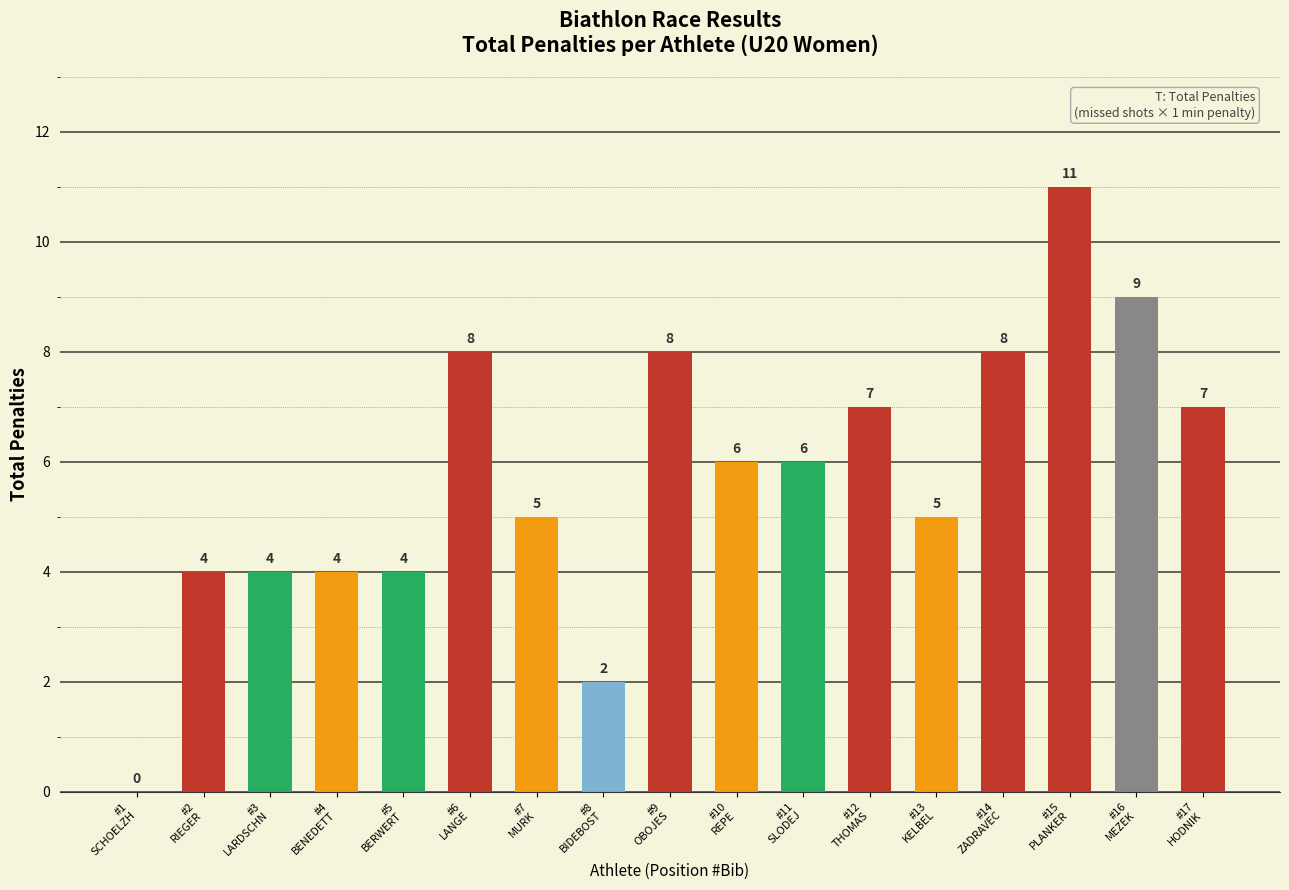

Where does the data first go above 6?

LANGE